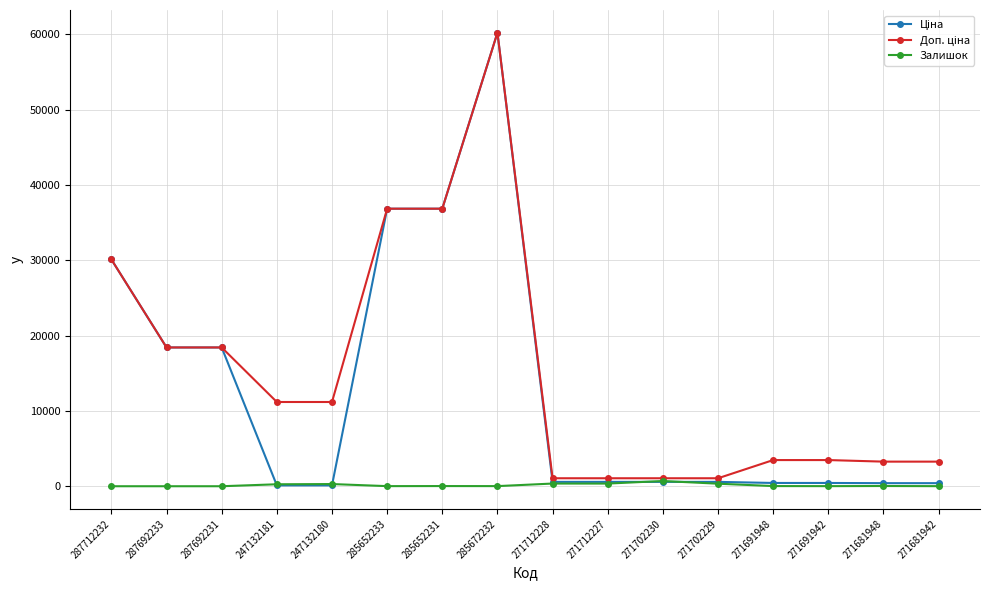

Which label corresponds to the largest value in the chart?

285672232